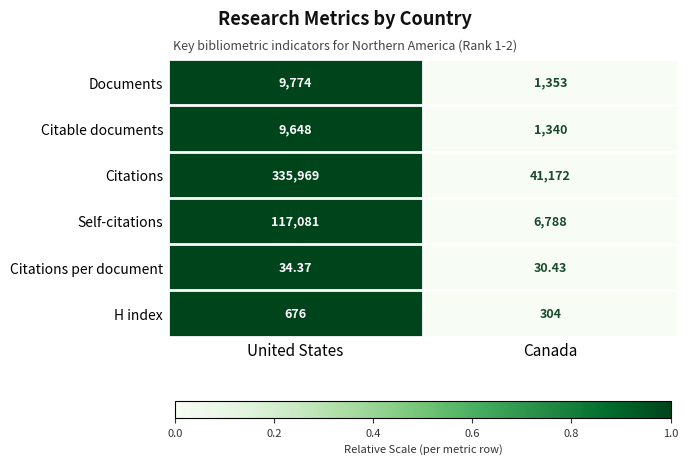

Which series has the largest range (max minus min)?

Citations